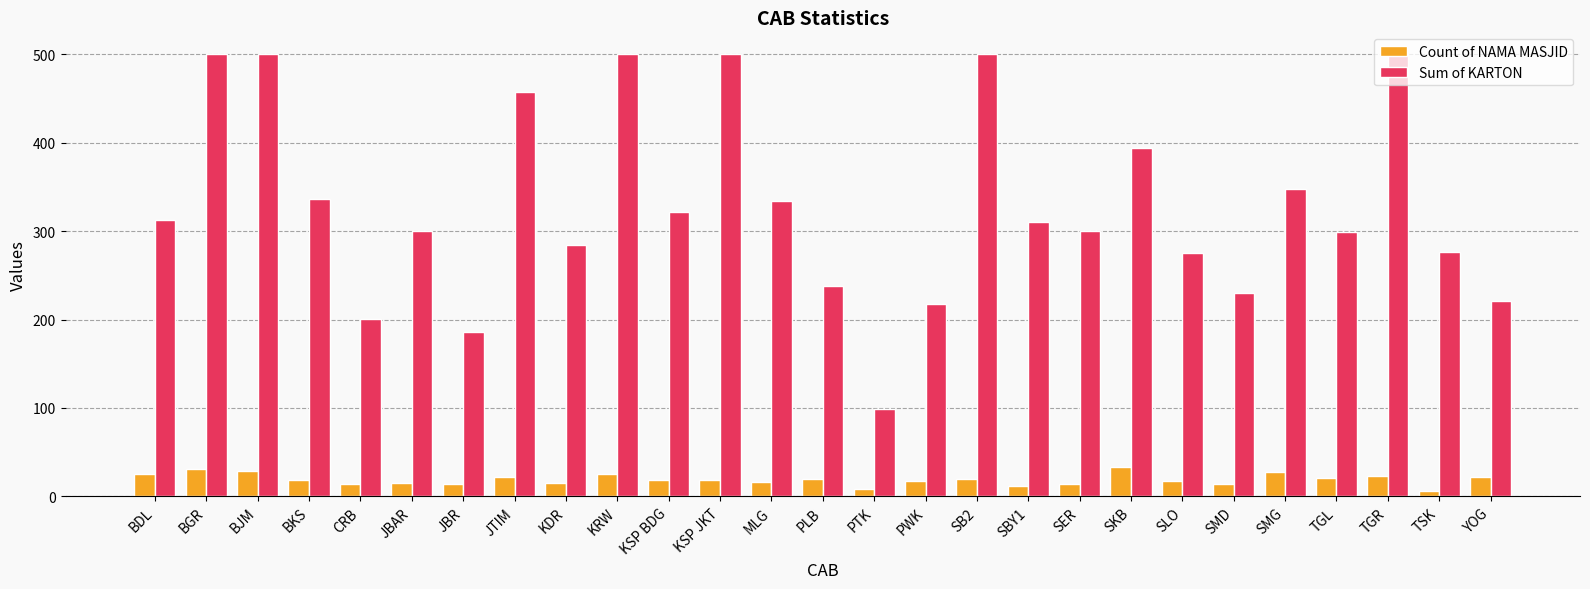

True or false: Count of NAMA MASJID has a value of 15.0 at JBAR.

True